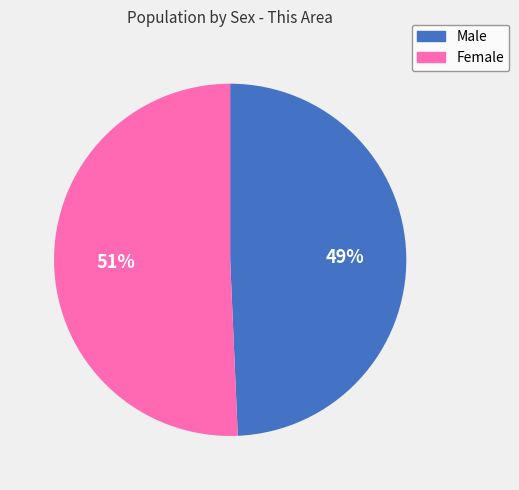

Which category accounts for the majority?

Female